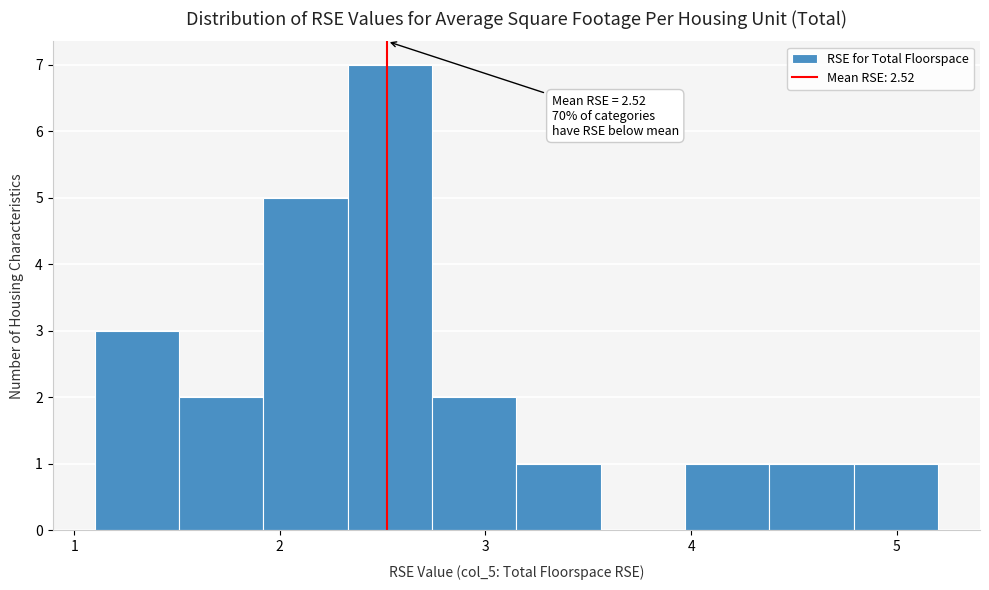

Over which range of the x-axis is the bar tallest?

2.33 to 2.74